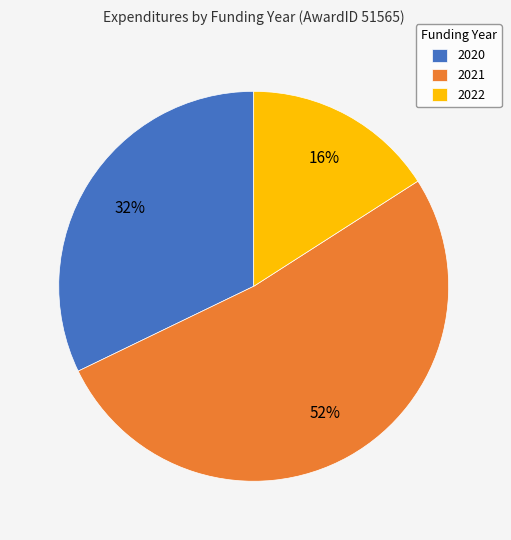

To the nearest percent, what is the difference between the largest and smallest slice percentages?

36%